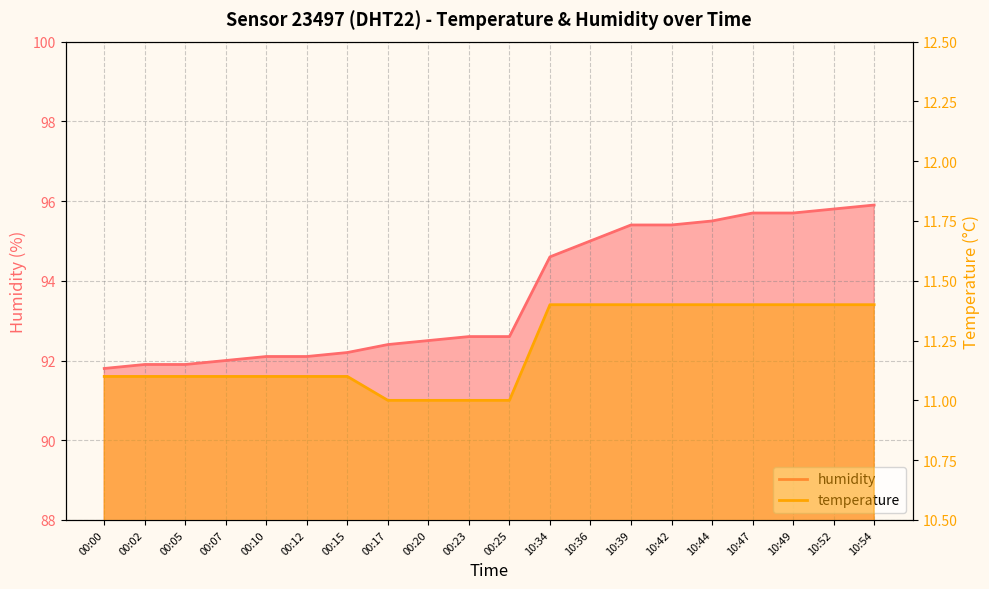

Which category has the lowest value across all series?

00:17